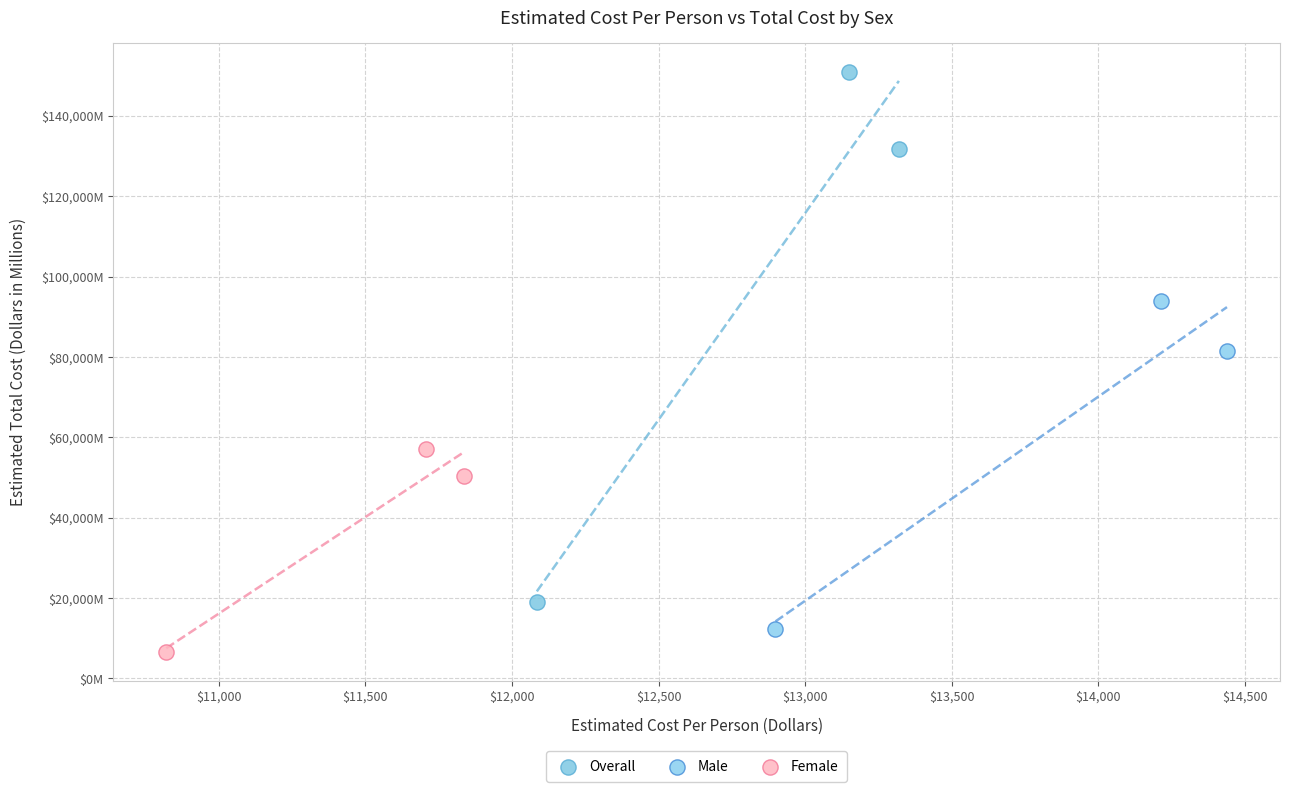

Which series has the largest Y range (max minus min)?

Overall